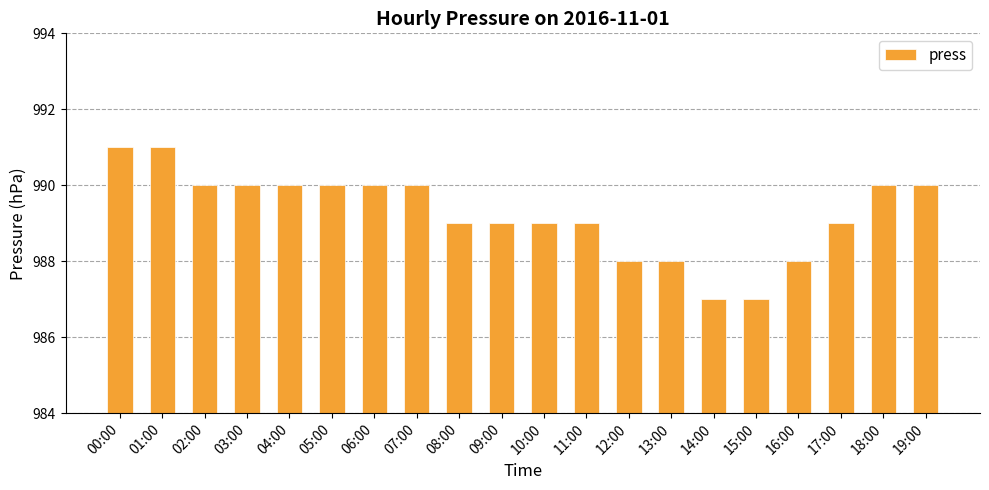

How many data points does each series have?

20